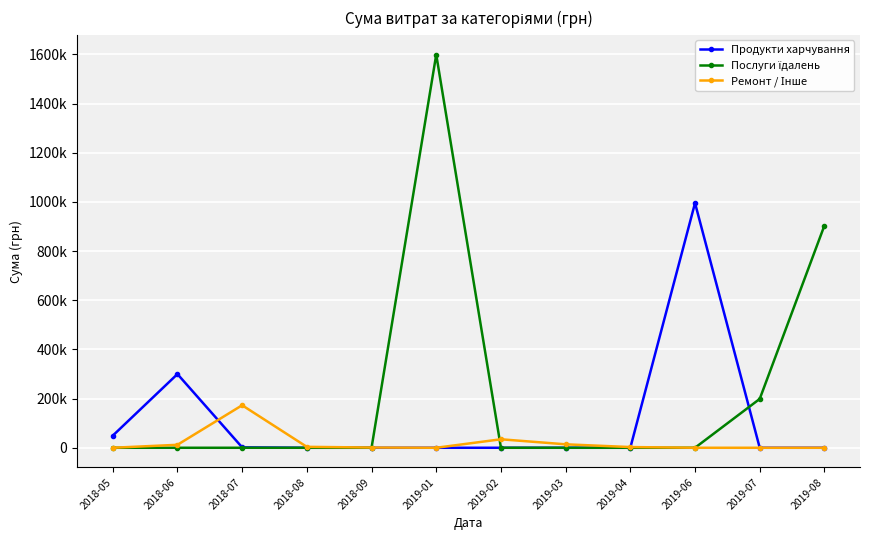

At 2019-08, list the series in order from largest to smallest.

Послуги їдалень, Продукти харчування, Ремонт / Інше